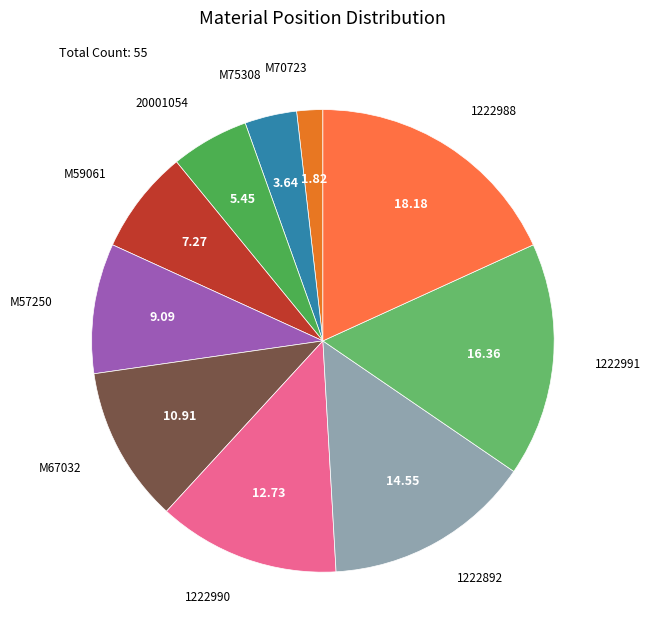

To the nearest percent, what is the average slice percentage?

10%